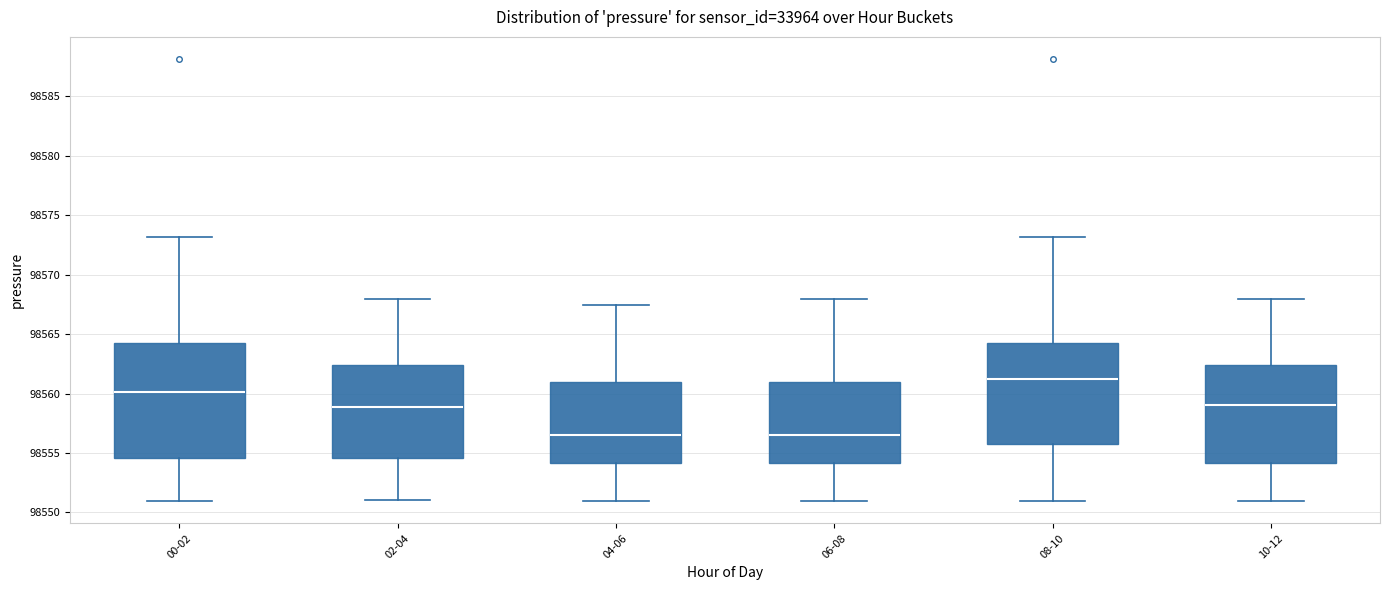

Reading left to right, read every box against the y-axis: the position of its median line, the range the box covers, and the ends of its whiskers. The values are not printed on the chart, so give them approximately, as read against the axis.

00-02: median 98560.0, box 98554.5 to 98564.0, whiskers 98551.0 to 98573.0
02-04: median 98559.0, box 98554.5 to 98562.5, whiskers 98551.0 to 98568.0
04-06: median 98556.5, box 98554.0 to 98561.0, whiskers 98551.0 to 98567.5
06-08: median 98556.5, box 98554.0 to 98561.0, whiskers 98551.0 to 98568.0
08-10: median 98561.0, box 98555.5 to 98564.0, whiskers 98551.0 to 98573.0
10-12: median 98559.0, box 98554.0 to 98562.5, whiskers 98551.0 to 98568.0